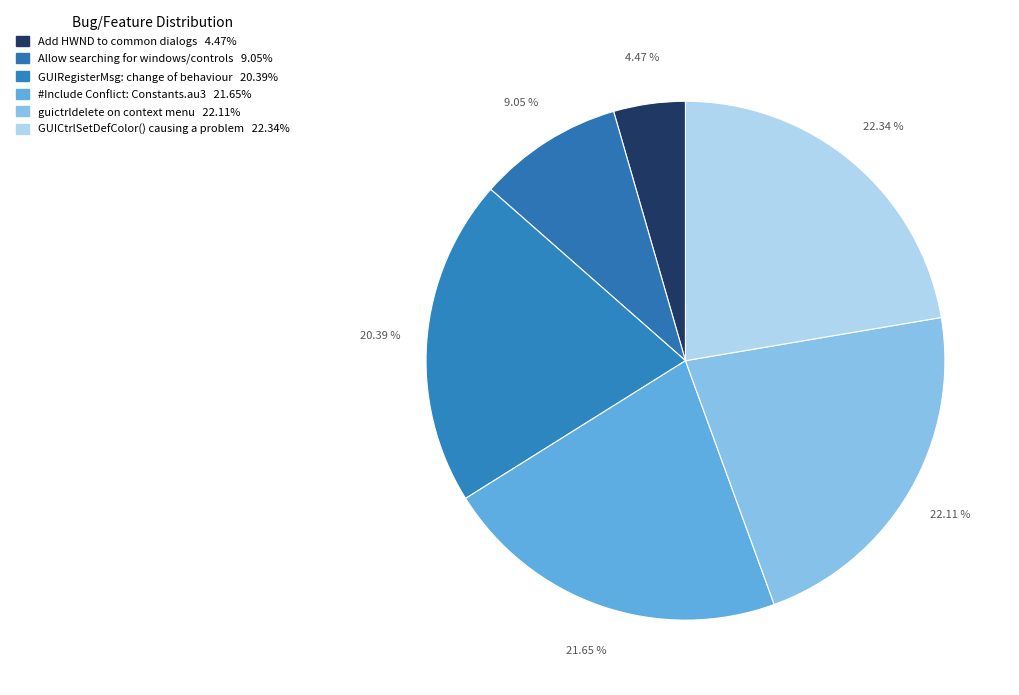

How many segments does this pie chart have?

6